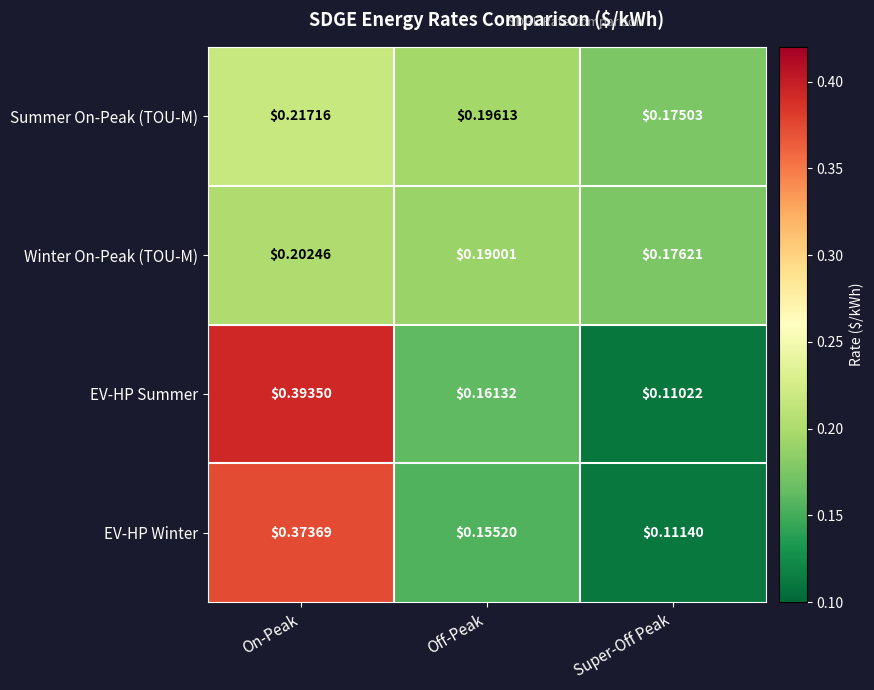

Which series has the widest spread of values?

EV-HP Summer